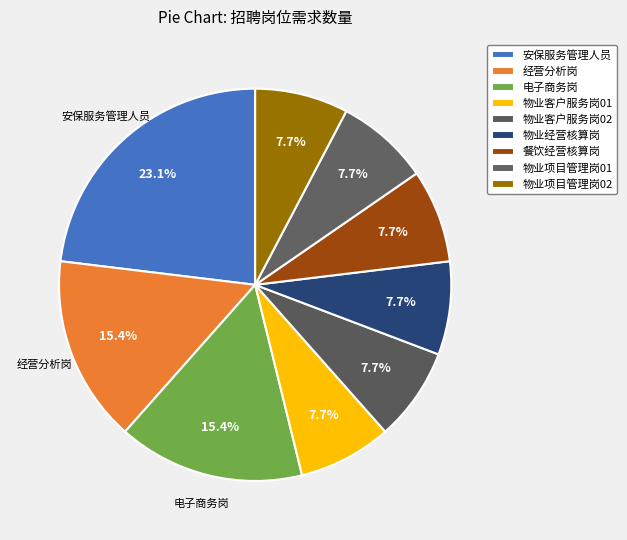

Does 电子商务岗 account for over 50% of the chart?

No